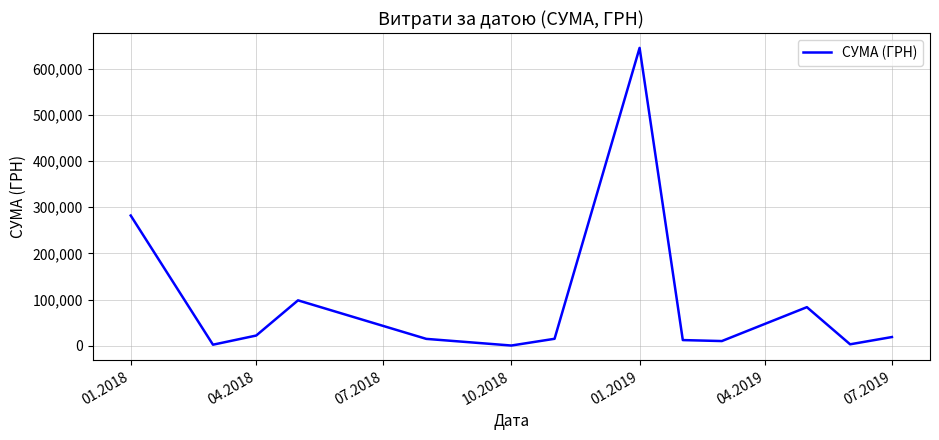

What is the difference between the maximum and minimum values?

644666.1